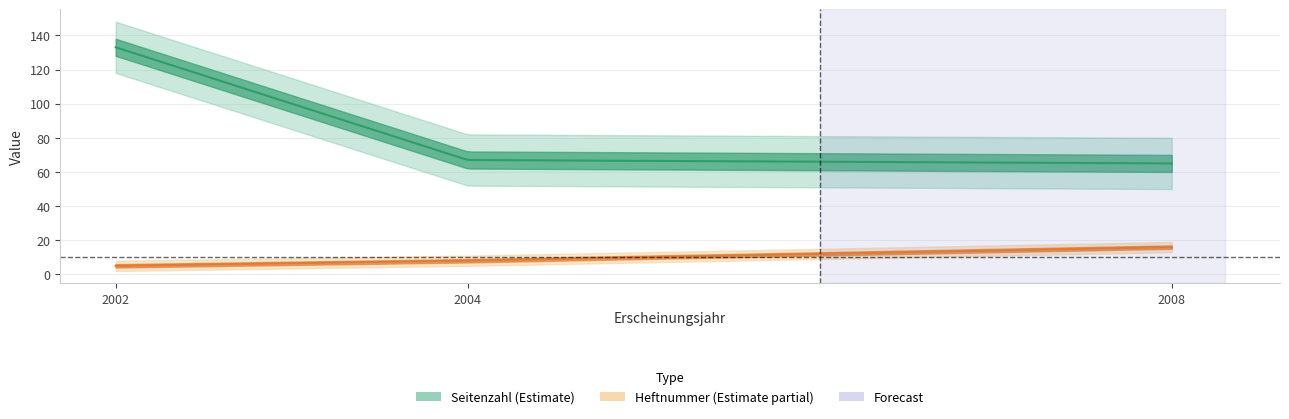

What is the total value across all series at 2002?

138